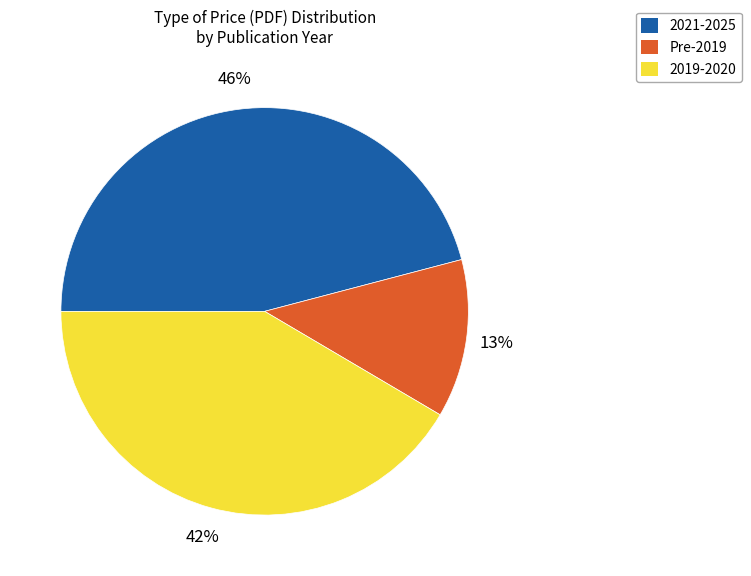

To the nearest percent, what is the difference between the largest and smallest slice percentages?

33%